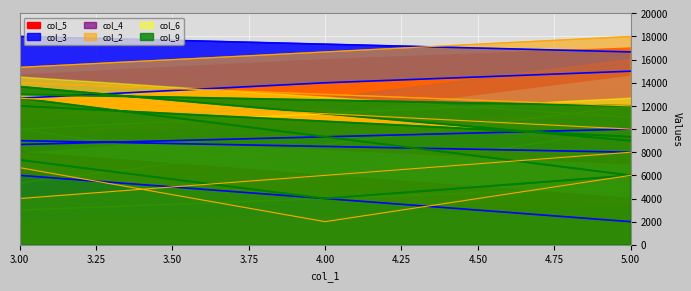

Where is the first local minimum for col_9?

4